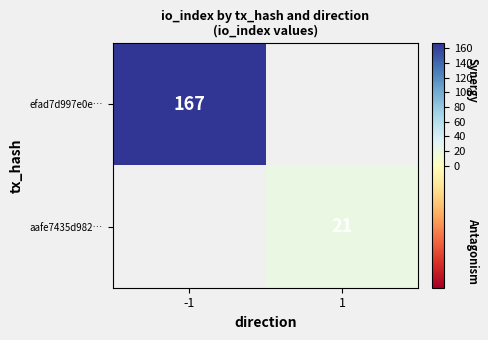

Which category has the highest value across all series?

-1